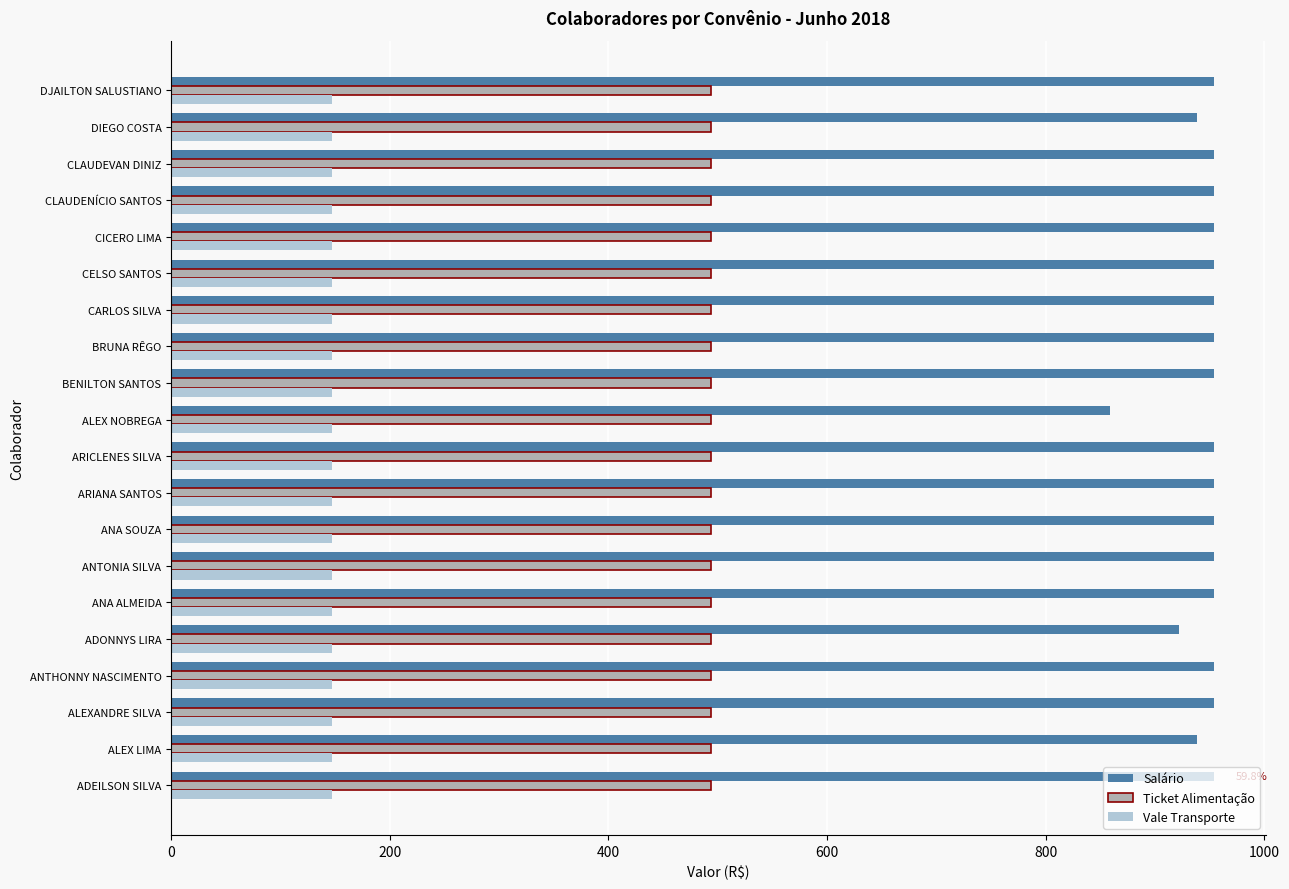

What is the average value of the Vale Transporte series?

147.5